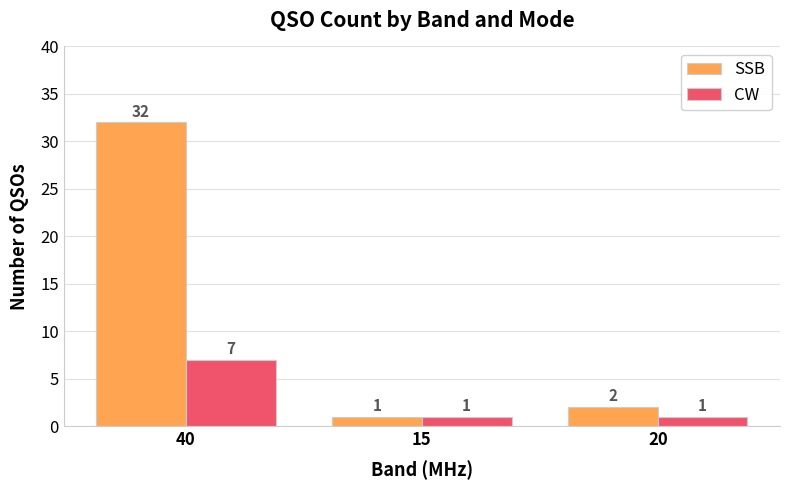

How many series are shown in this chart?

2